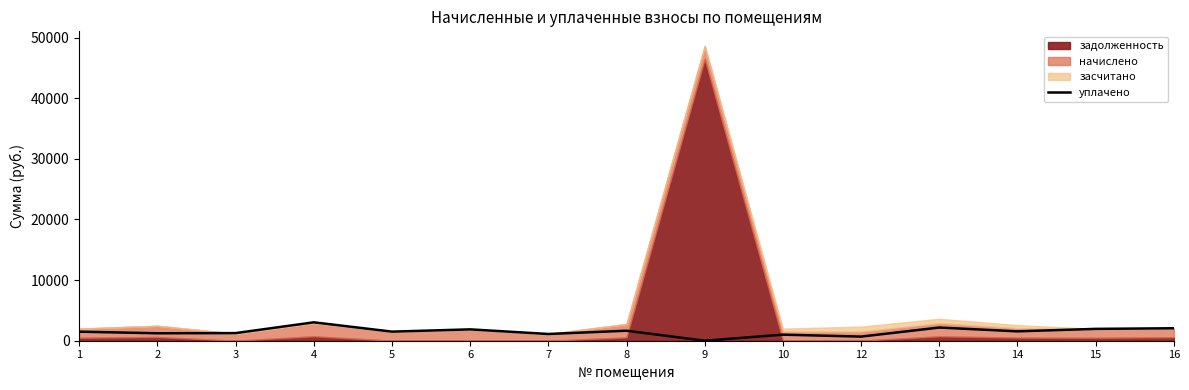

Rank the categories by value from lowest to highest.

9, 12, 10, 7, 2, 3, 1, 5, 14, 8, 6, 15, 16, 13, 4